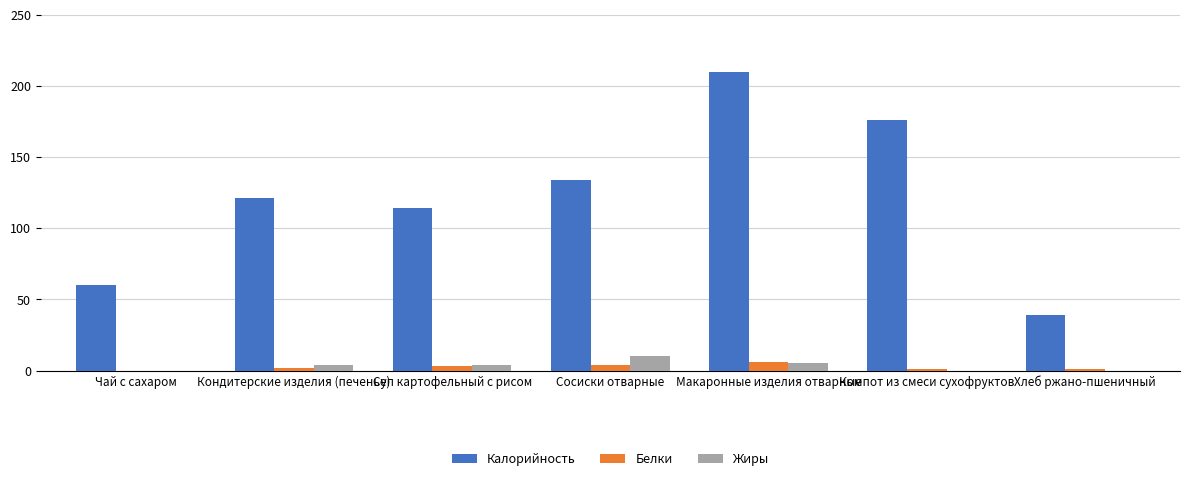

What are all the series names shown in the legend?

Калорийность, Белки, Жиры